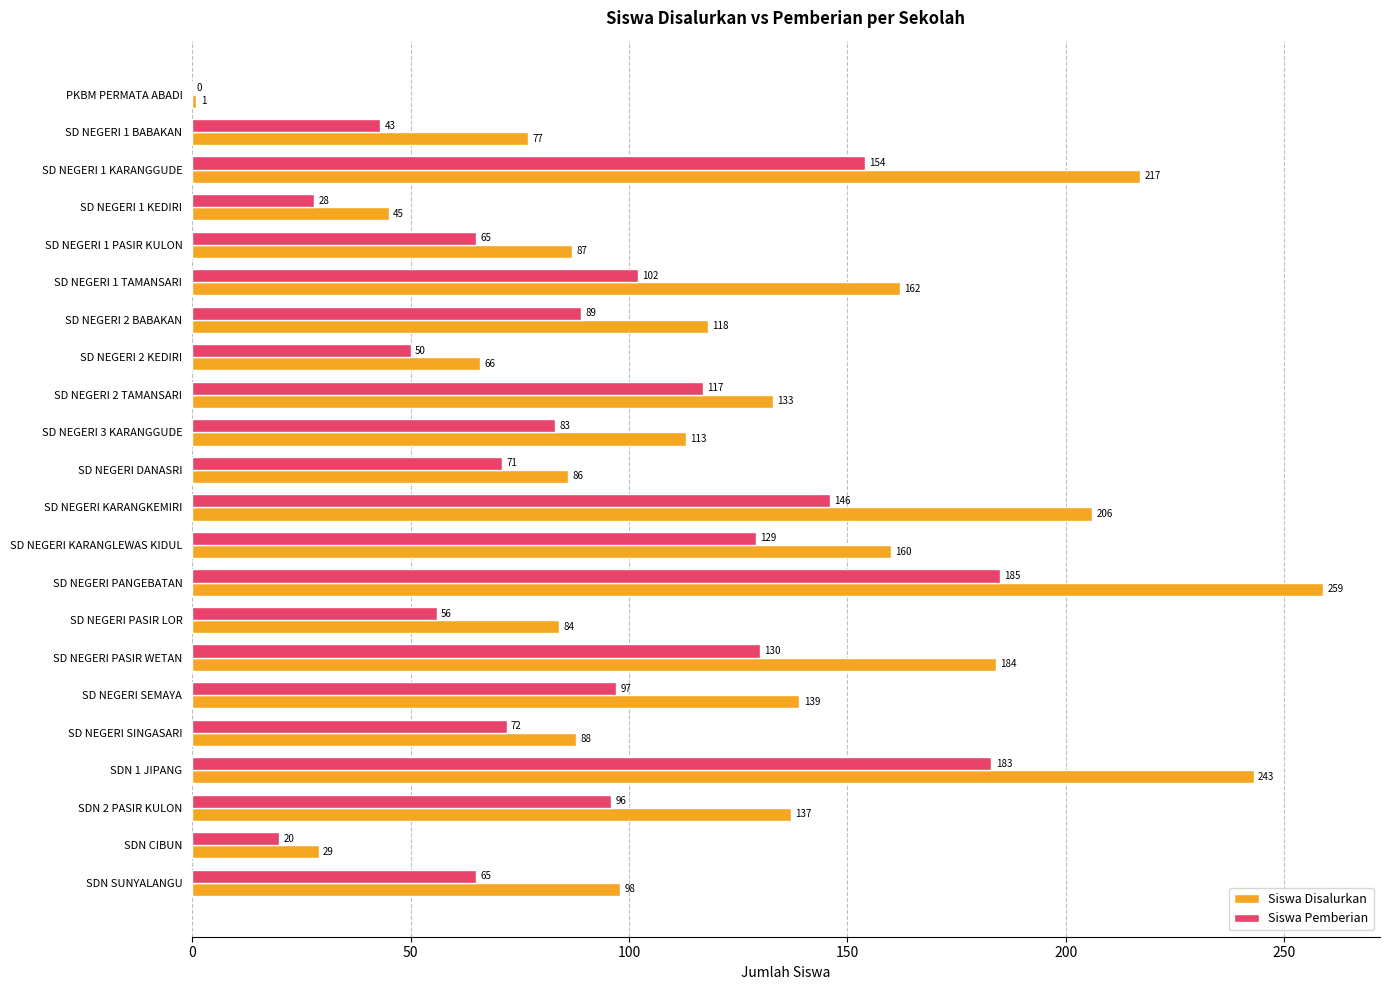

Which series changed the most between SD NEGERI 1 BABAKAN and SDN SUNYALANGU?

Siswa Pemberian